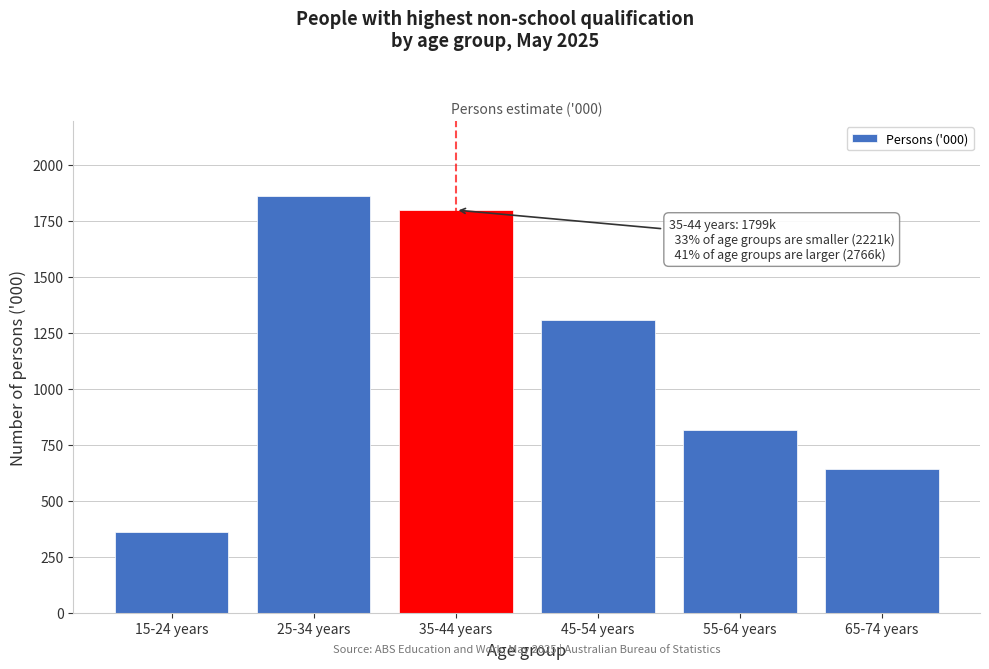

Reading left to right, extract all data points from this chart.

15-24 years=359.7	25-34 years=1861.1	35-44 years=1798.7	45-54 years=1307.2	55-64 years=815.2	65-74 years=643.6